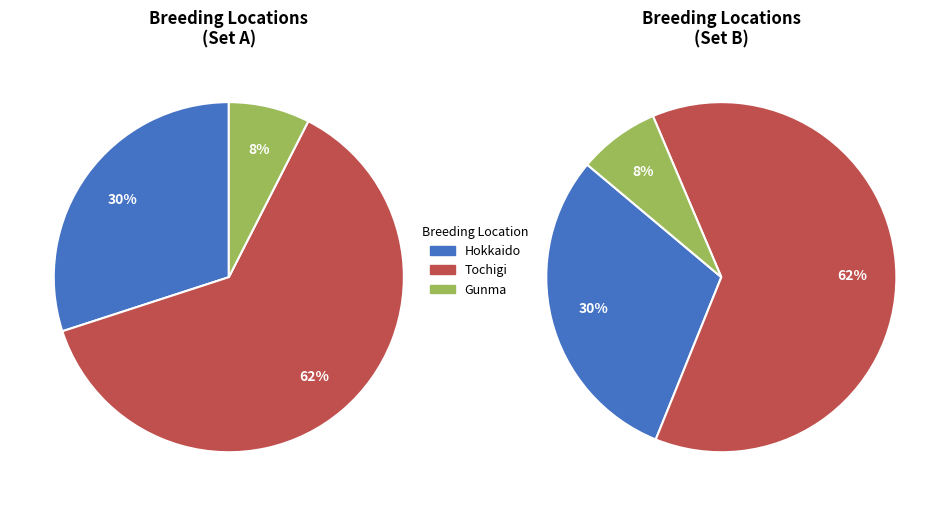

To the nearest percent, what is the difference between the largest and smallest slice percentages?

55%